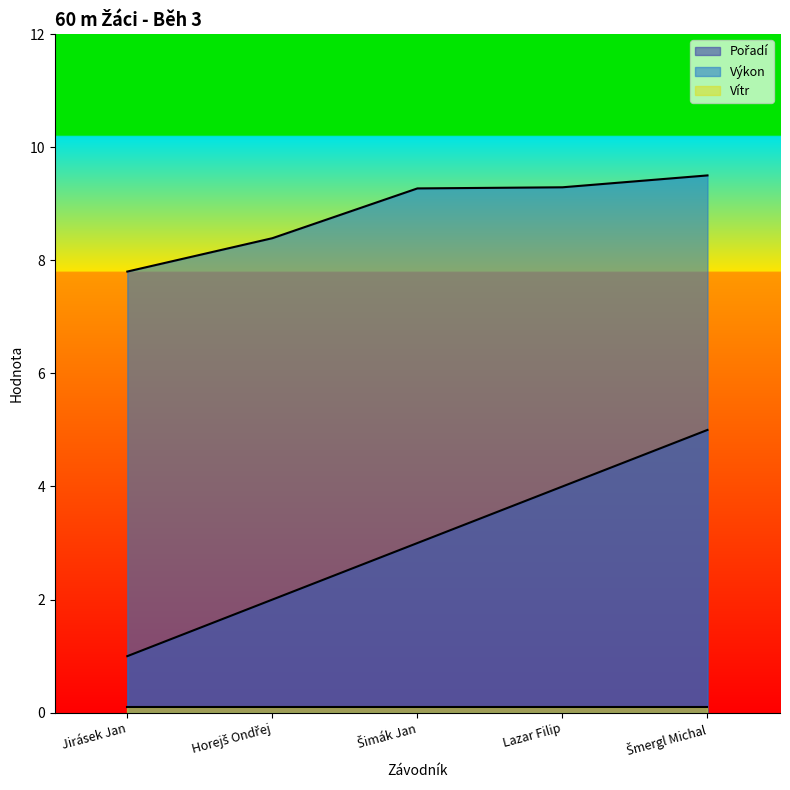

What is the minimum value for Výkon?

7.8